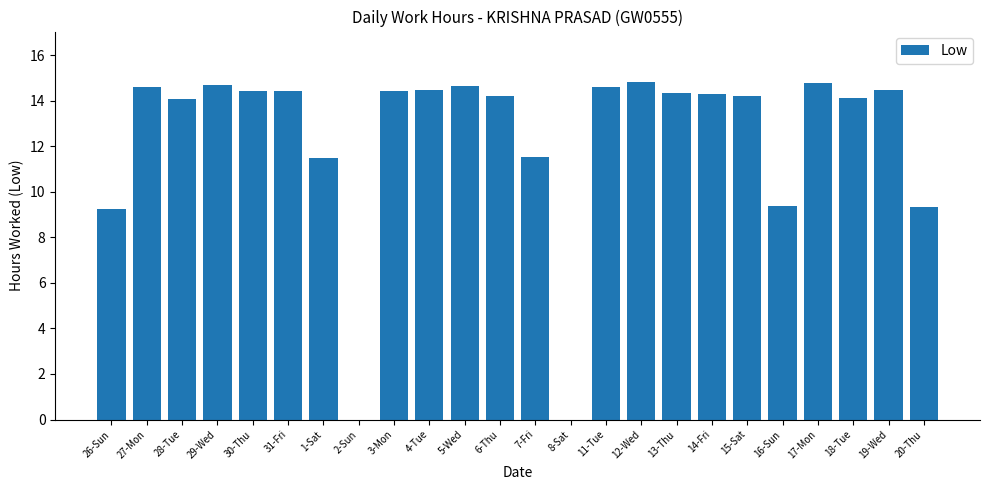

True or false: the data shows 8.9 at 31-Fri.

False